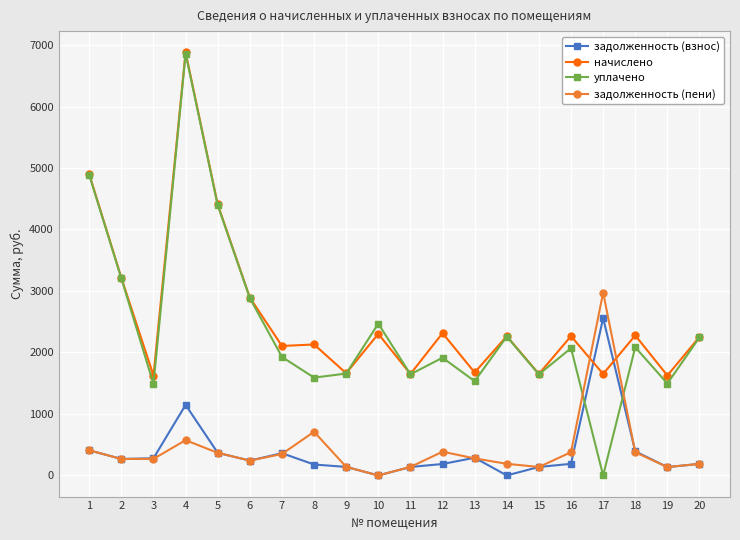

How many values in the начислено series exceed 2265?

10